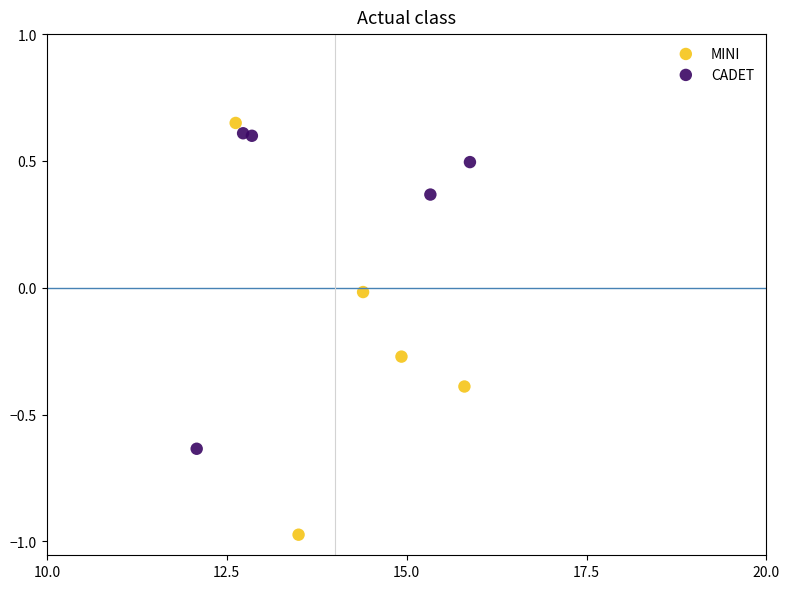

Which series contains the lowest Y value?

MINI